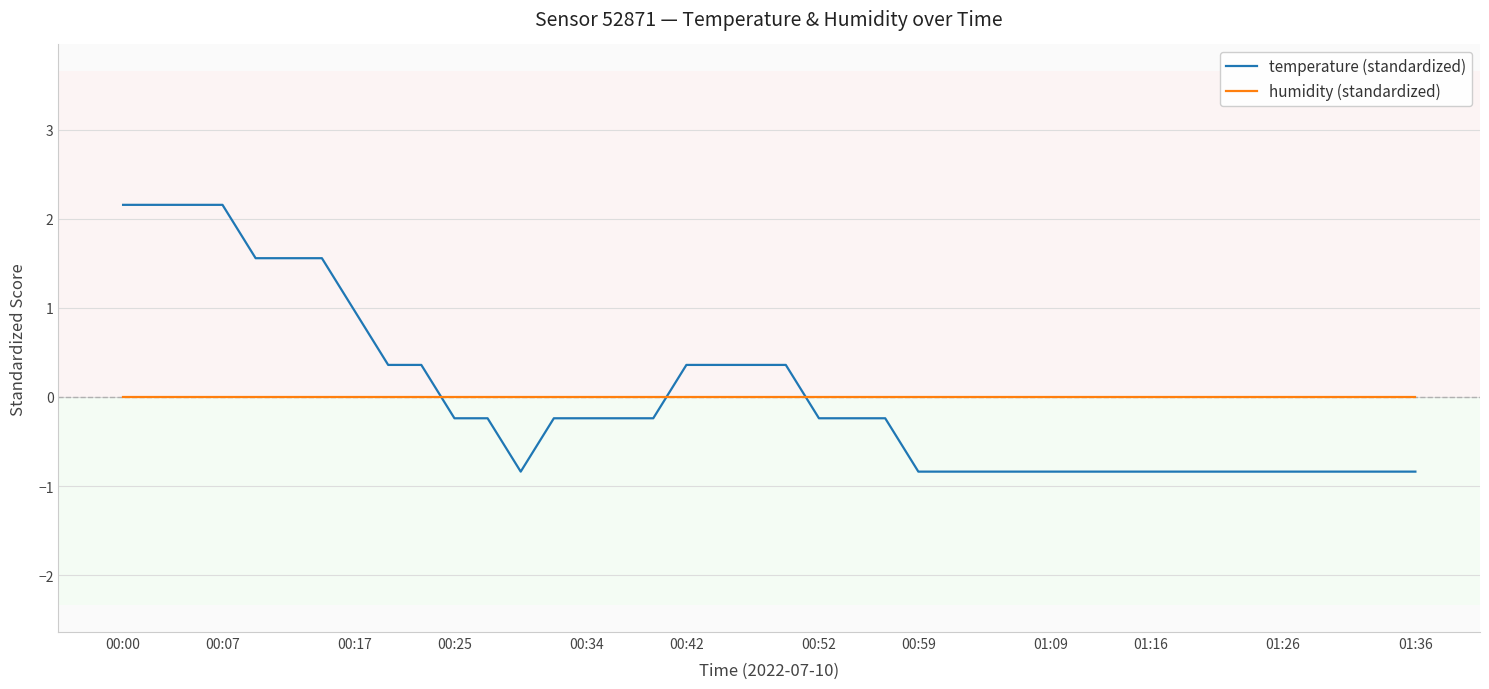

How many intersections are there between humidity (standardized) and temperature (standardized)?

3